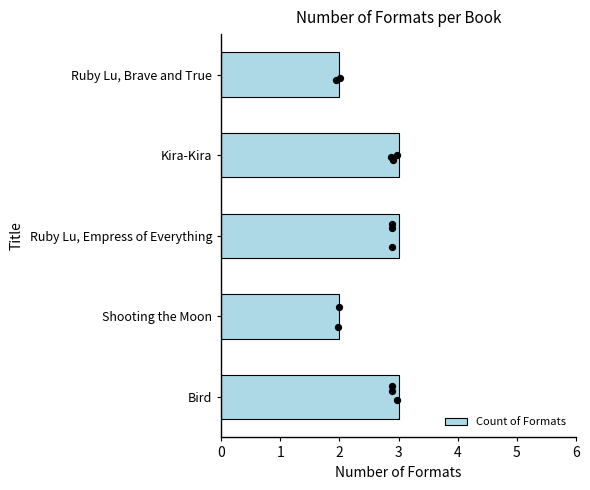

What is the sum of the Count of Formats values at Bird and Kira-Kira?

6